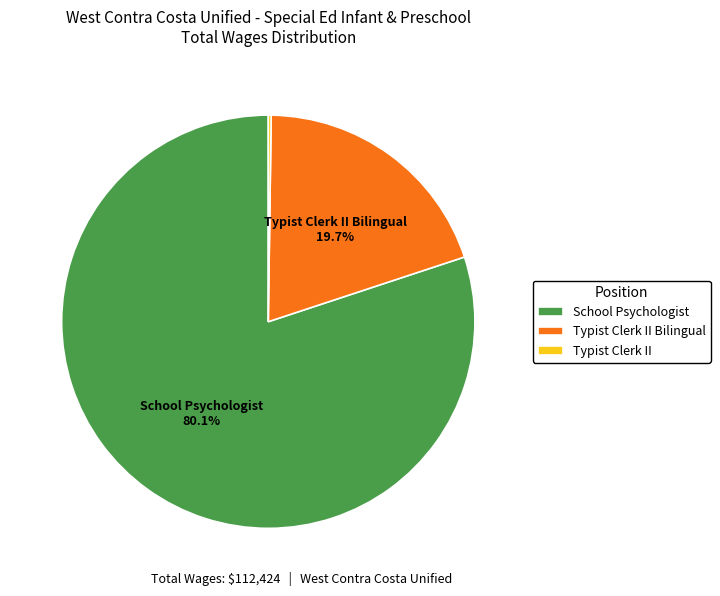

Which category has the biggest portion of the pie?

School Psychologist